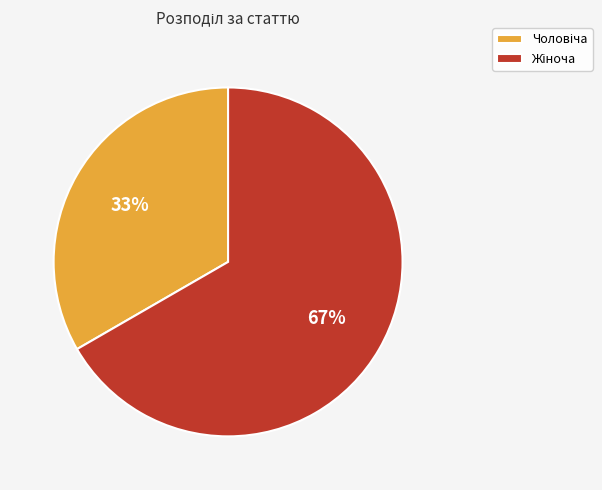

Is there a majority slice in this chart?

Yes